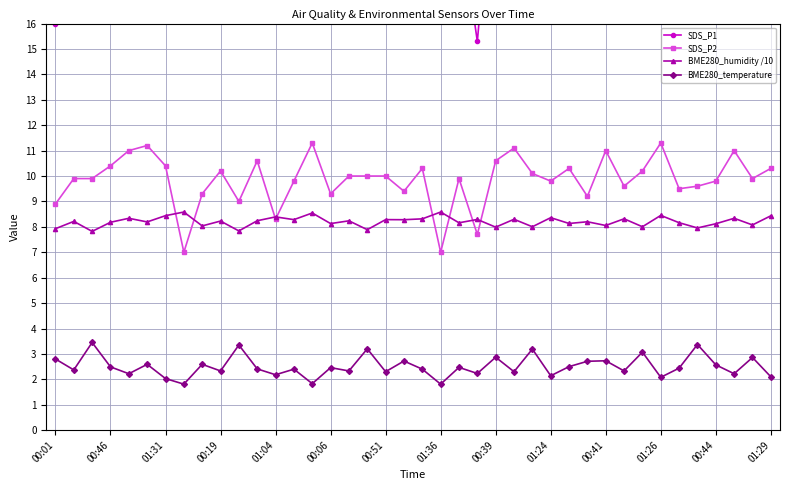

The SDS_P2 series shows 10.6 at 00:39. True or false?

True